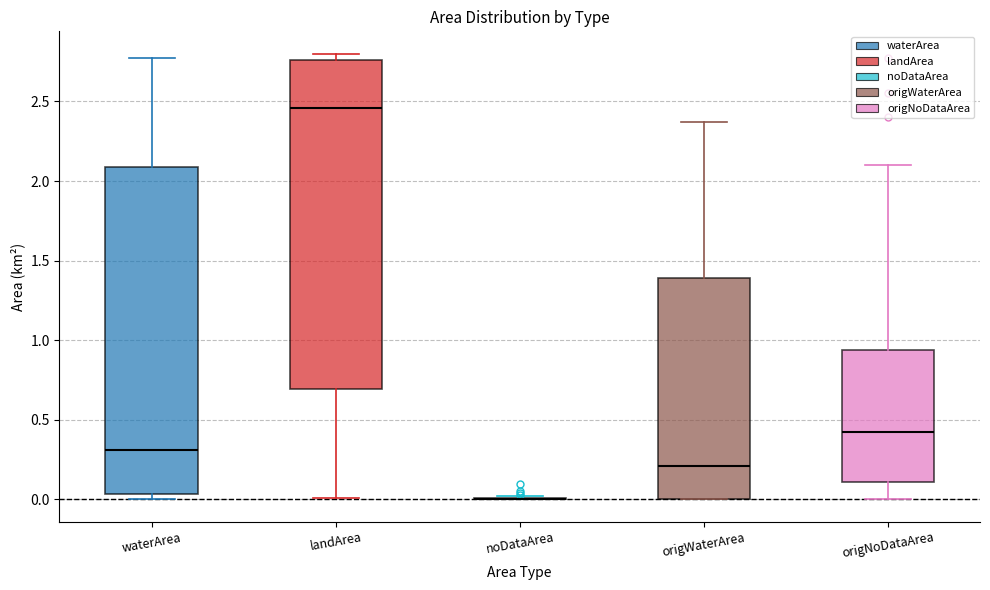

Reading left to right, read every box against the y-axis: the position of its median line, the range the box covers, and the ends of its whiskers. The values are not printed on the chart, so give them approximately, as read against the axis.

waterArea: median 0.30, box 0.05 to 2.10, whiskers 0.00 to 2.75
landArea: median 2.45, box 0.70 to 2.75, whiskers 0.00 to 2.80
noDataArea: box collapsed to a line at 0.00, whiskers 0.00 to 0.00
origWaterArea: median 0.20, box 0.00 to 1.40, whiskers 0.00 to 2.35
origNoDataArea: median 0.45, box 0.10 to 0.95, whiskers 0.00 to 2.10